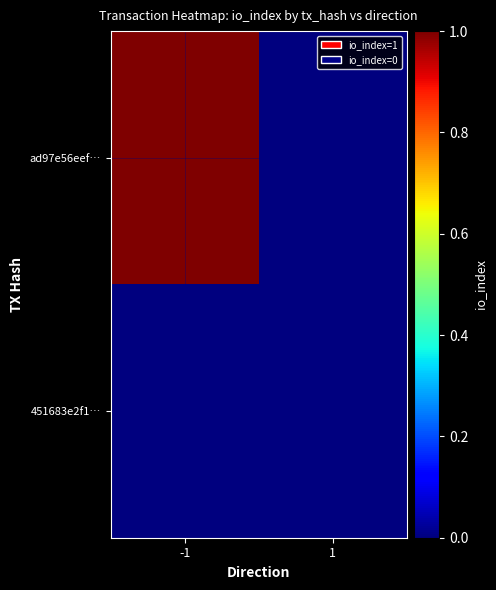

How many categories are shown in the chart?

2